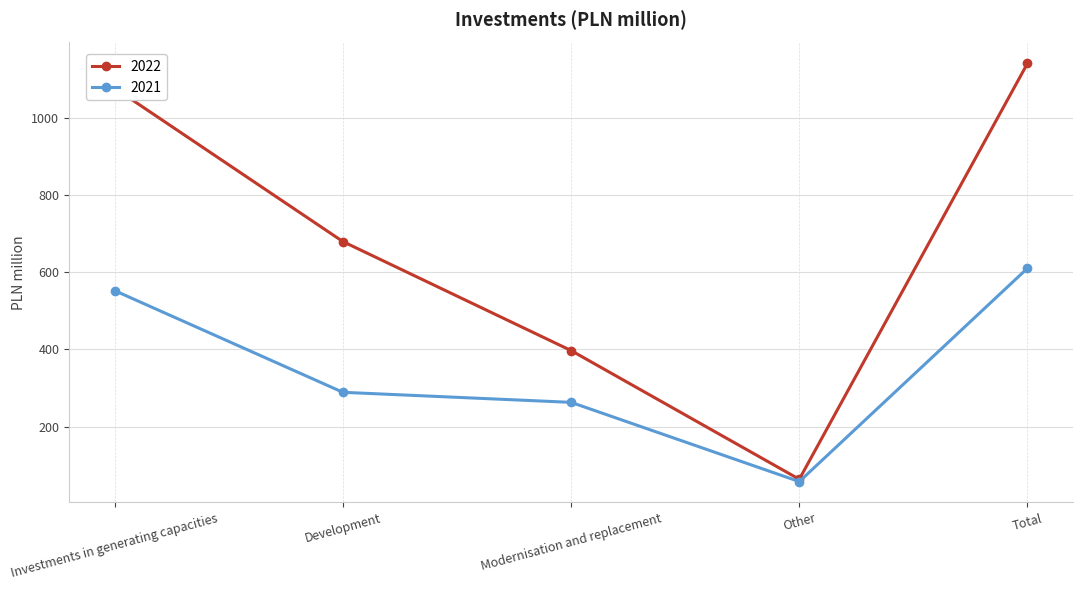

Is this an area chart (filled region under the line)?

No